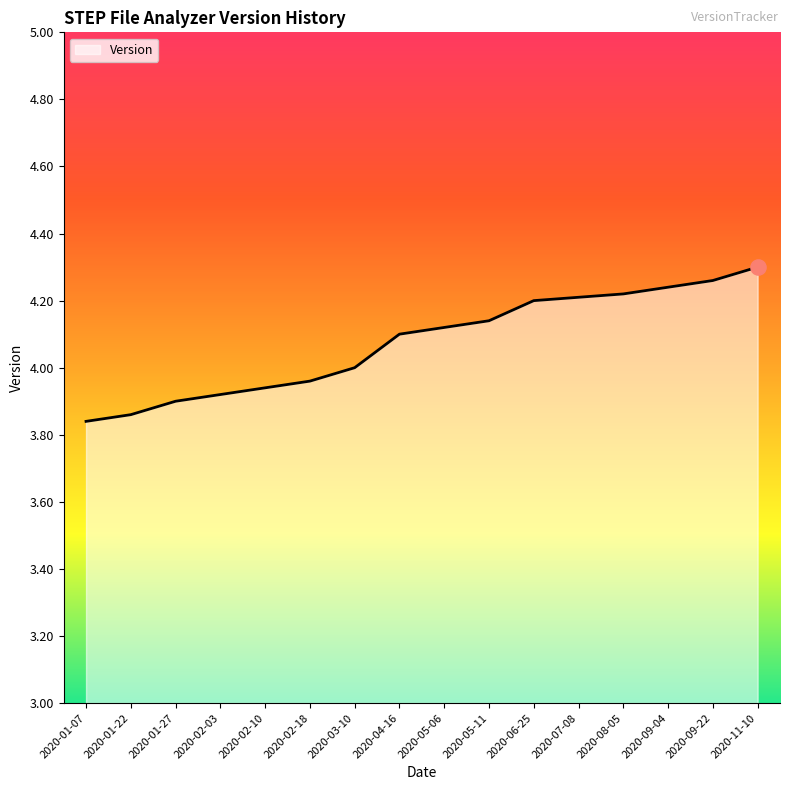

What is the ratio of the value at 2020-02-03 to the value at 2020-11-10?

0.9